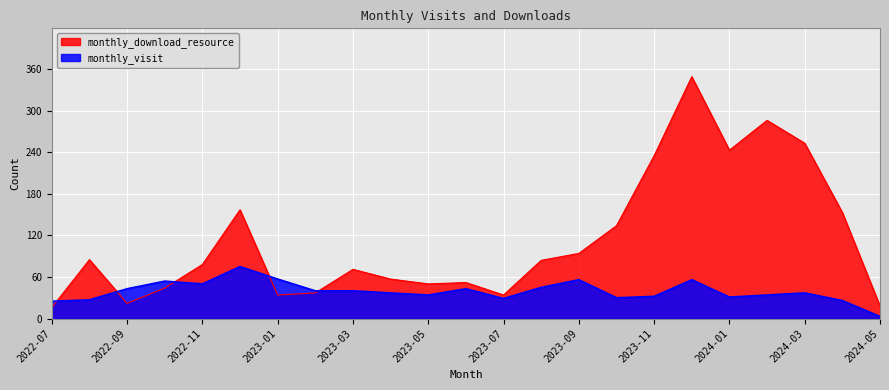

What is the difference between the monthly_visit values at 2023-02 and 2024-04?

14